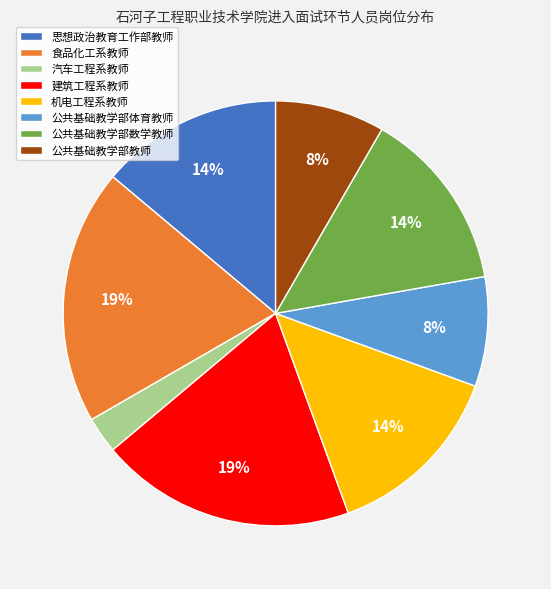

To the nearest percent, what percentage of the pie is 公共基础教学部教师?

8%